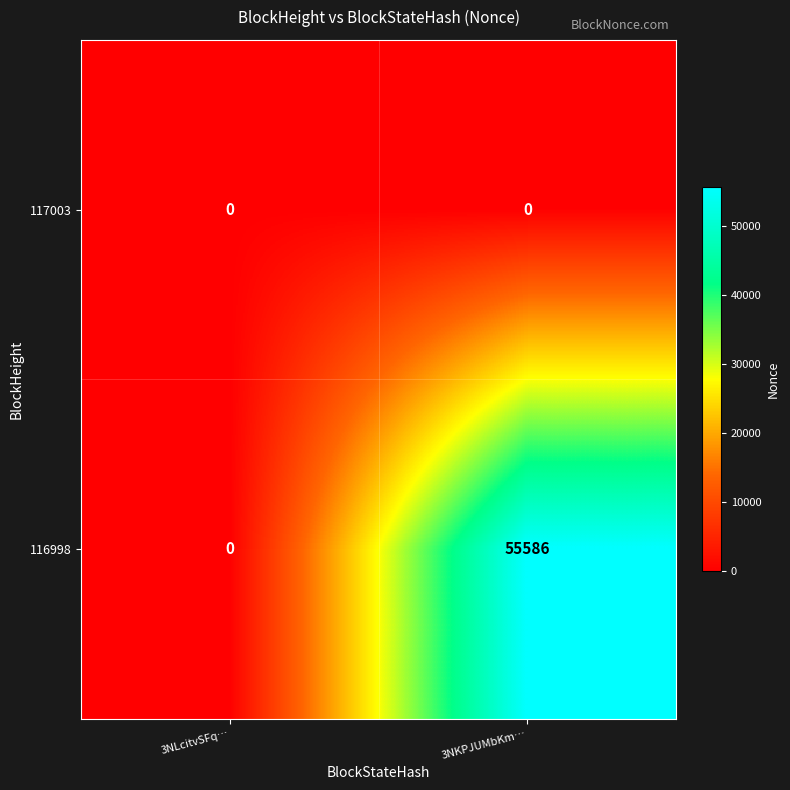

At which category does the chart reach its peak across all series?

3NKPJUMbKm…